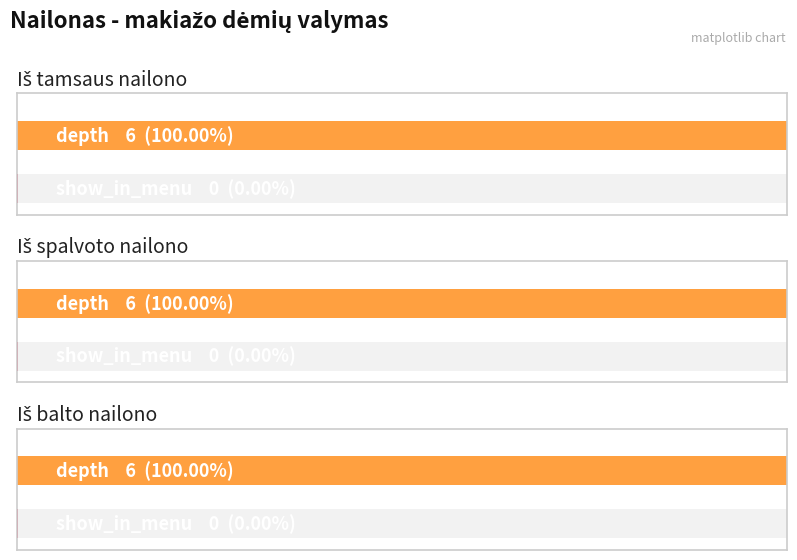

The value of show_in_menu at Iš balto nailono is 0. True or false?

True